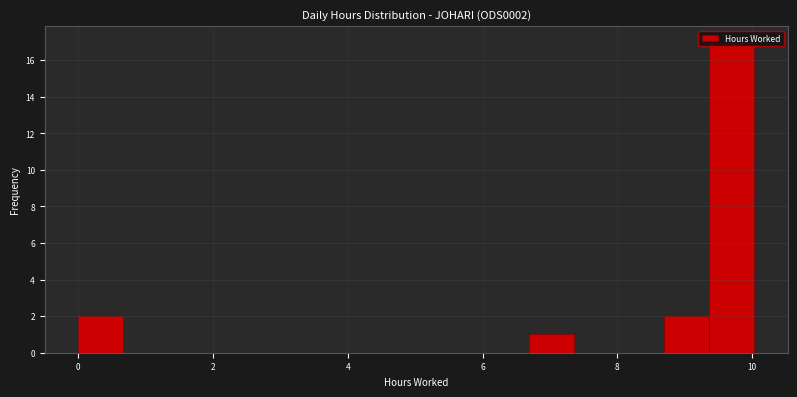

Around what value on the x-axis is the tallest bar? Give the approximate position of its centre, as read against the axis.

9.6